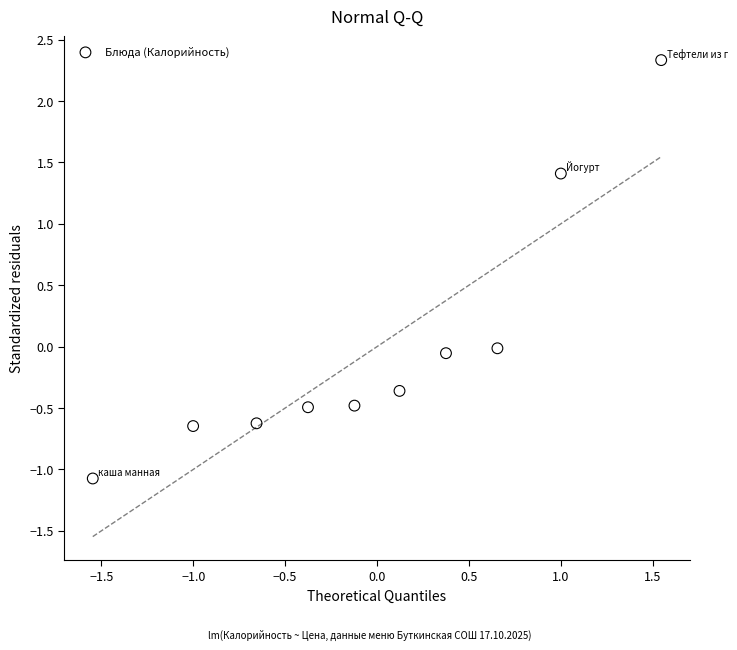

What is the range of X values (max minus min)?

3.1